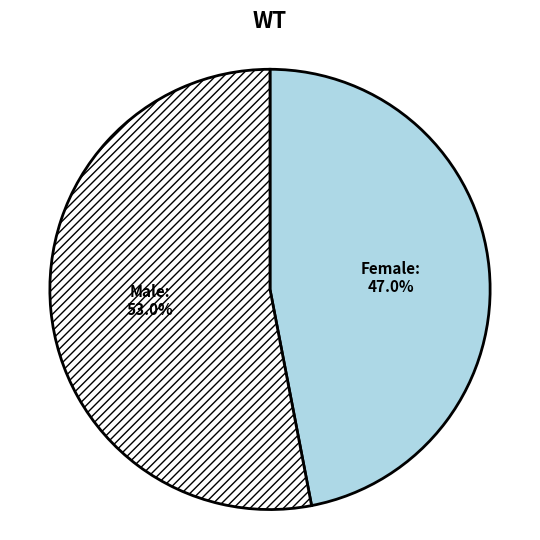

True or false: Male accounts for 59% of the total.

False